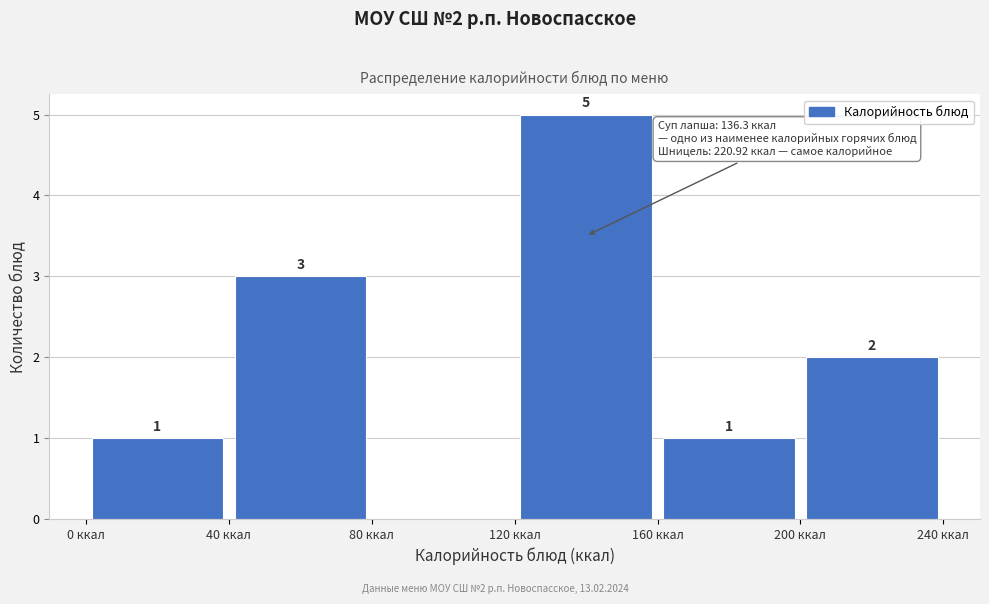

Which range on the x-axis has the tallest bar?

120 to 160